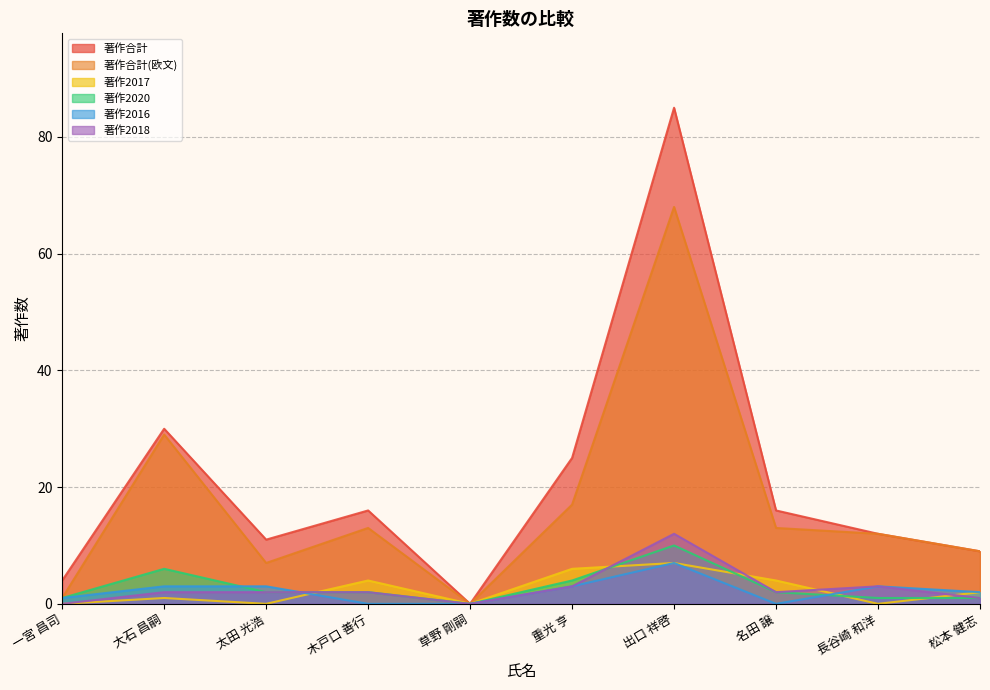

What is the sum of the 著作2017 values at 松本 健志 and 木戸口 善行?

6